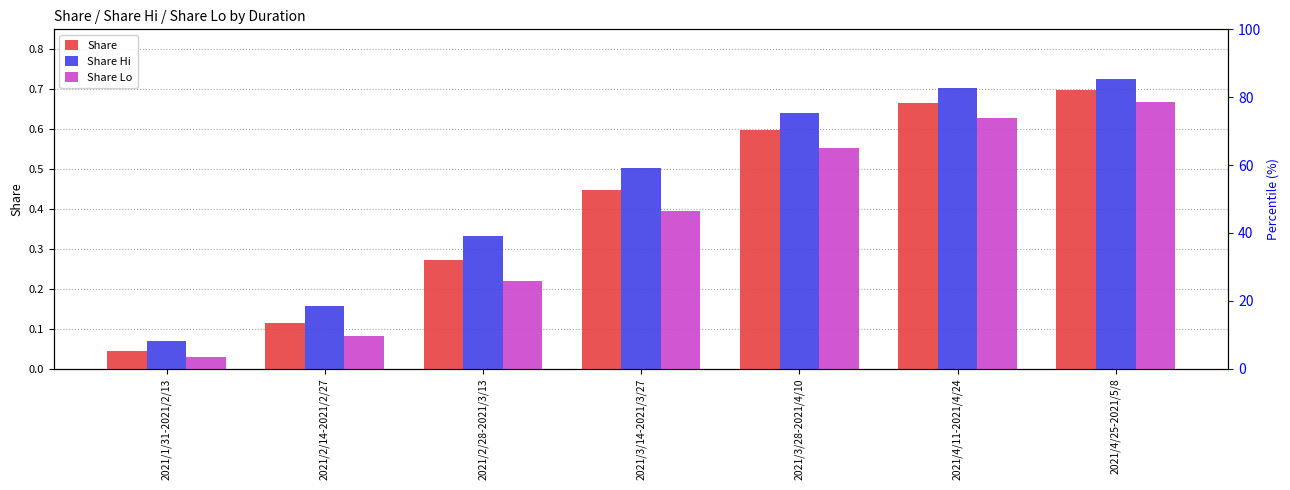

List the labels in order of Share Lo value, smallest first.

2021/1/31-2021/2/13, 2021/2/14-2021/2/27, 2021/2/28-2021/3/13, 2021/3/14-2021/3/27, 2021/3/28-2021/4/10, 2021/4/11-2021/4/24, 2021/4/25-2021/5/8